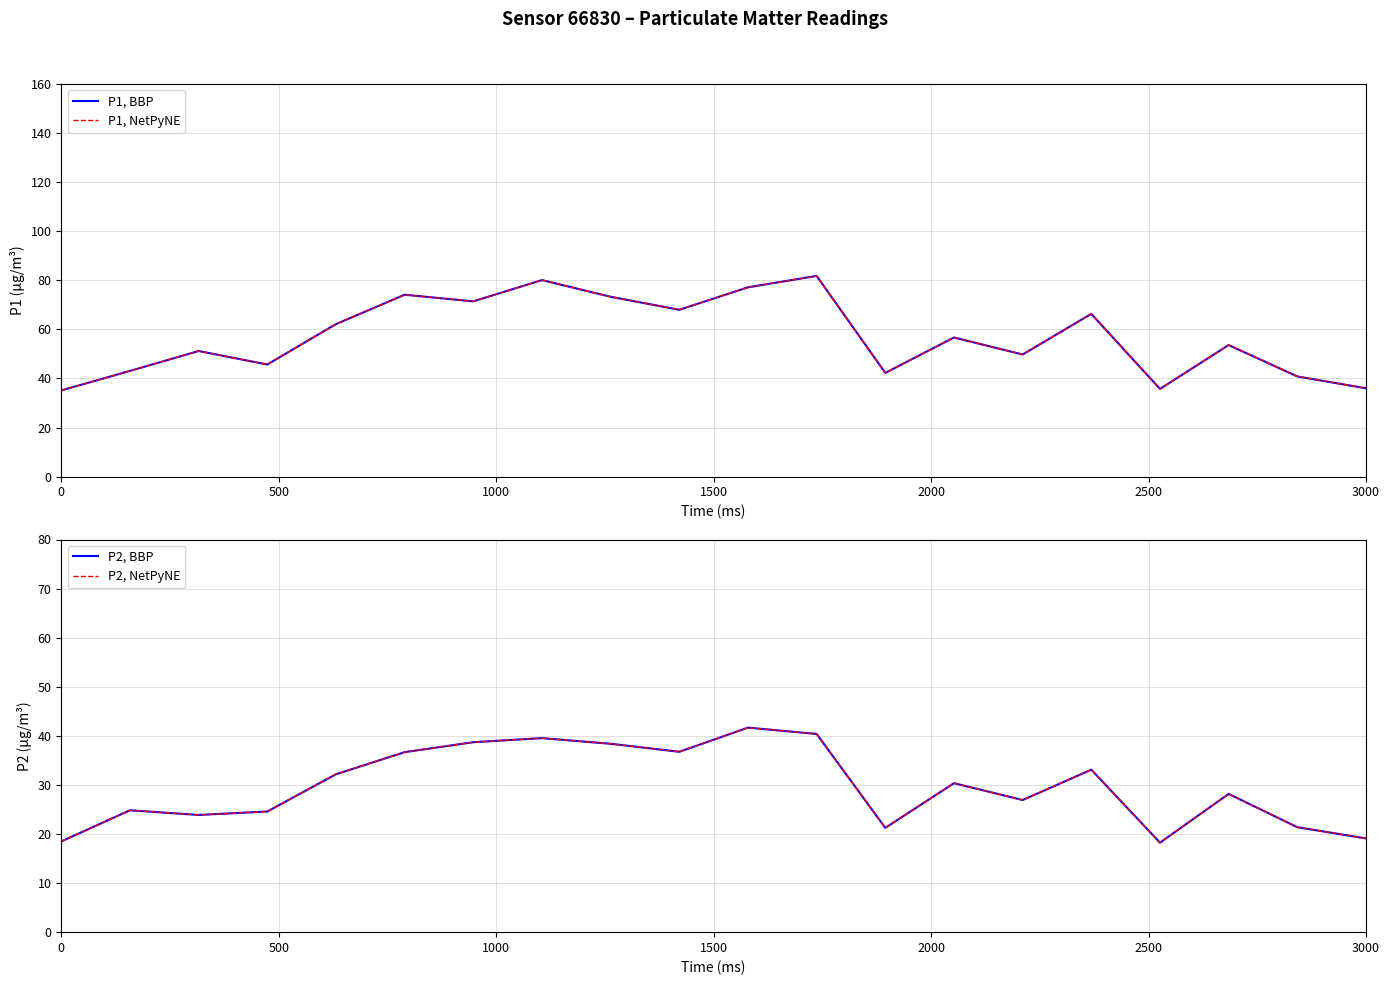

Rank the series by their maximum value, from highest to lowest.

P1, BBP, P1, NetPyNE, P2, BBP, P2, NetPyNE